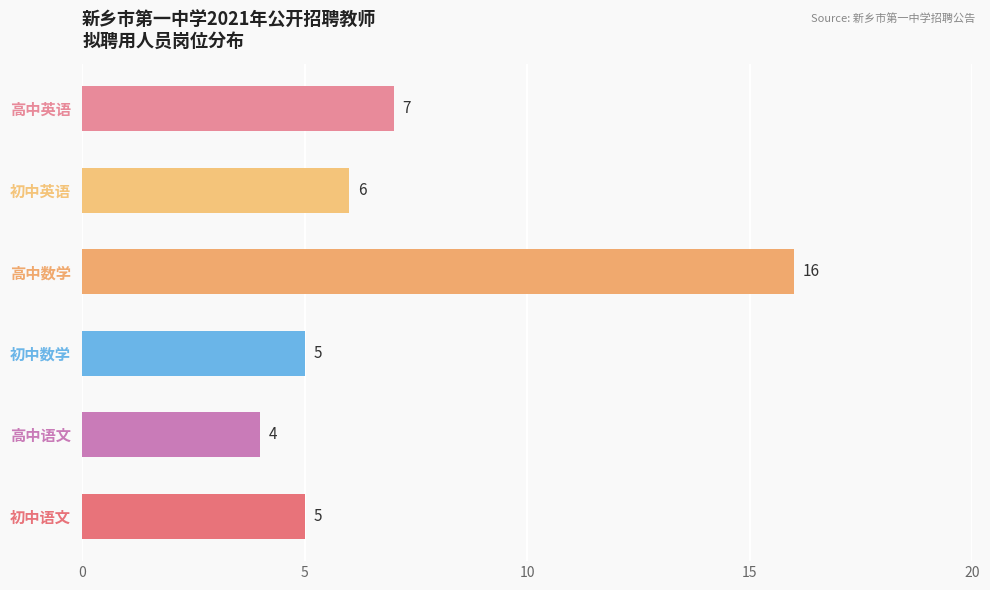

What is the sum of all values?

43